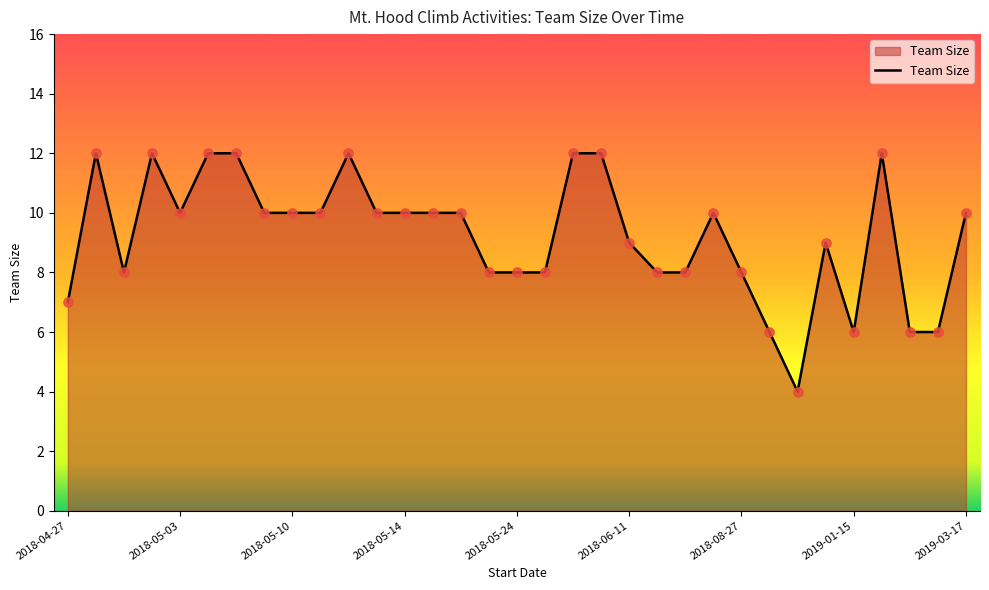

What is the maximum value shown in the chart?

12